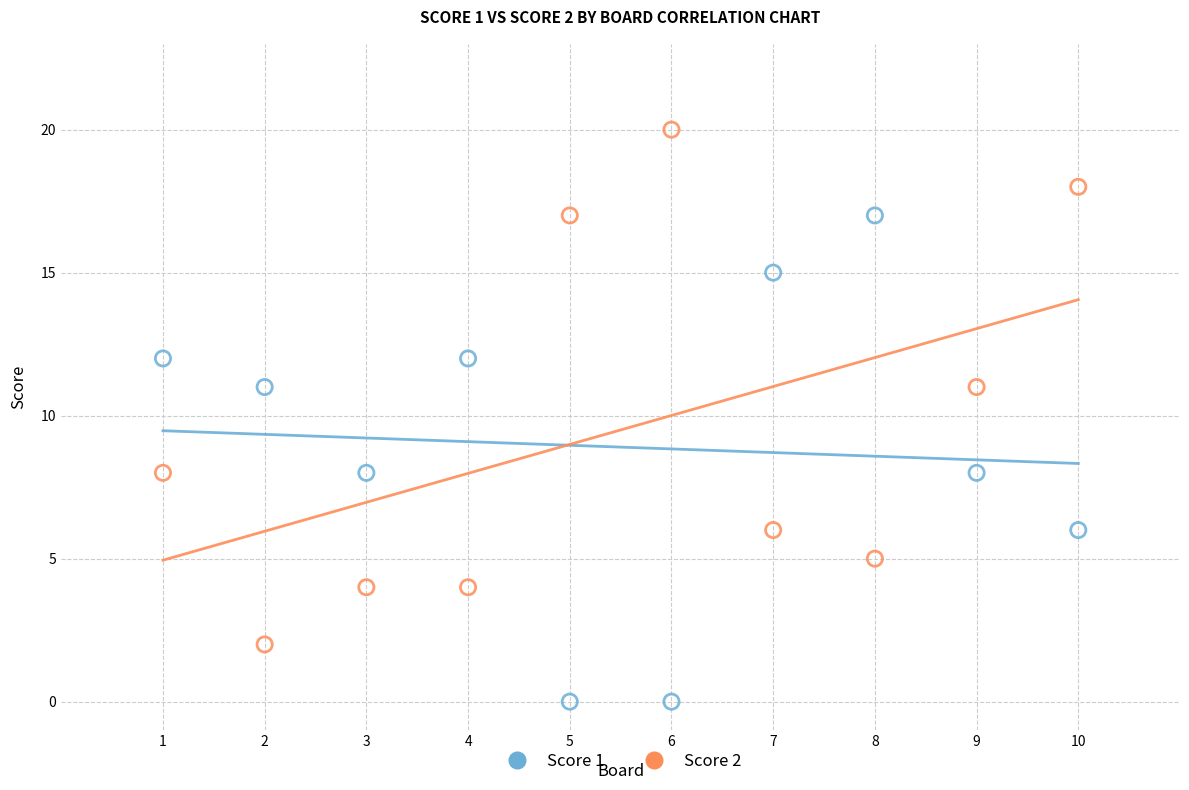

Which series contains the lowest Y value?

Score 1